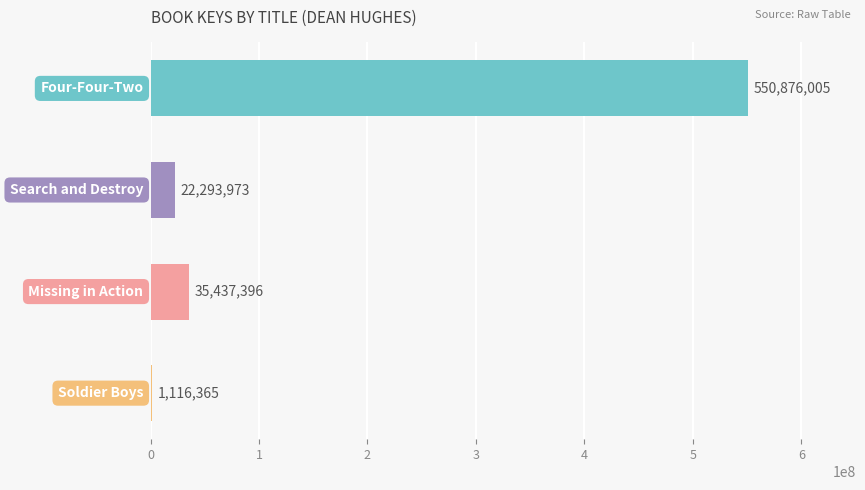

Are the bars horizontal?

Yes